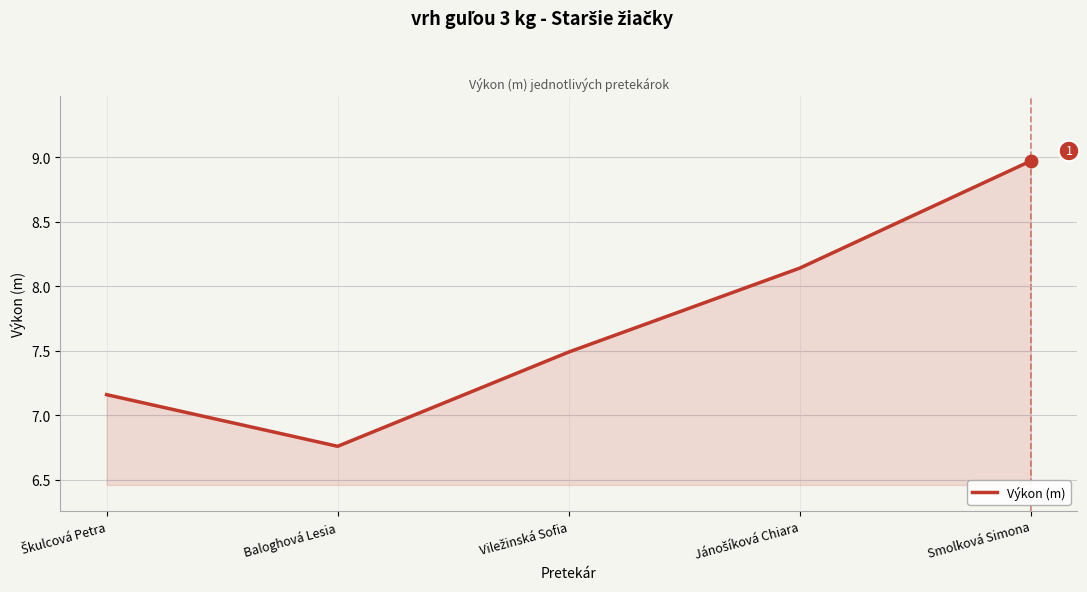

At which category does the chart reach its minimum across all series?

Baloghová Lesia